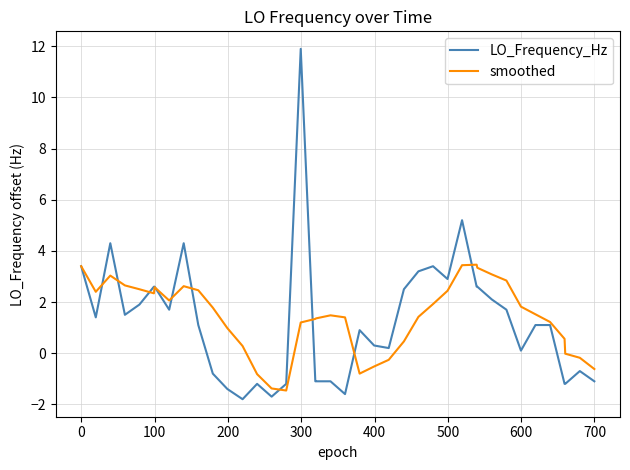

Which series has the widest spread of values?

LO_Frequency_Hz